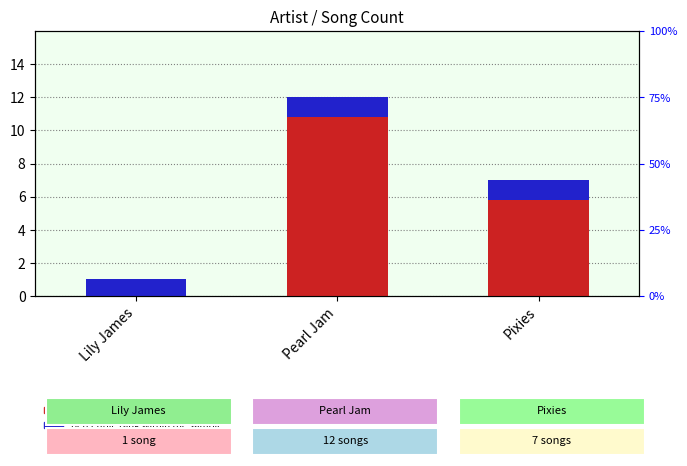

Reading left to right, list all the values displayed in this chart.

1	12	7